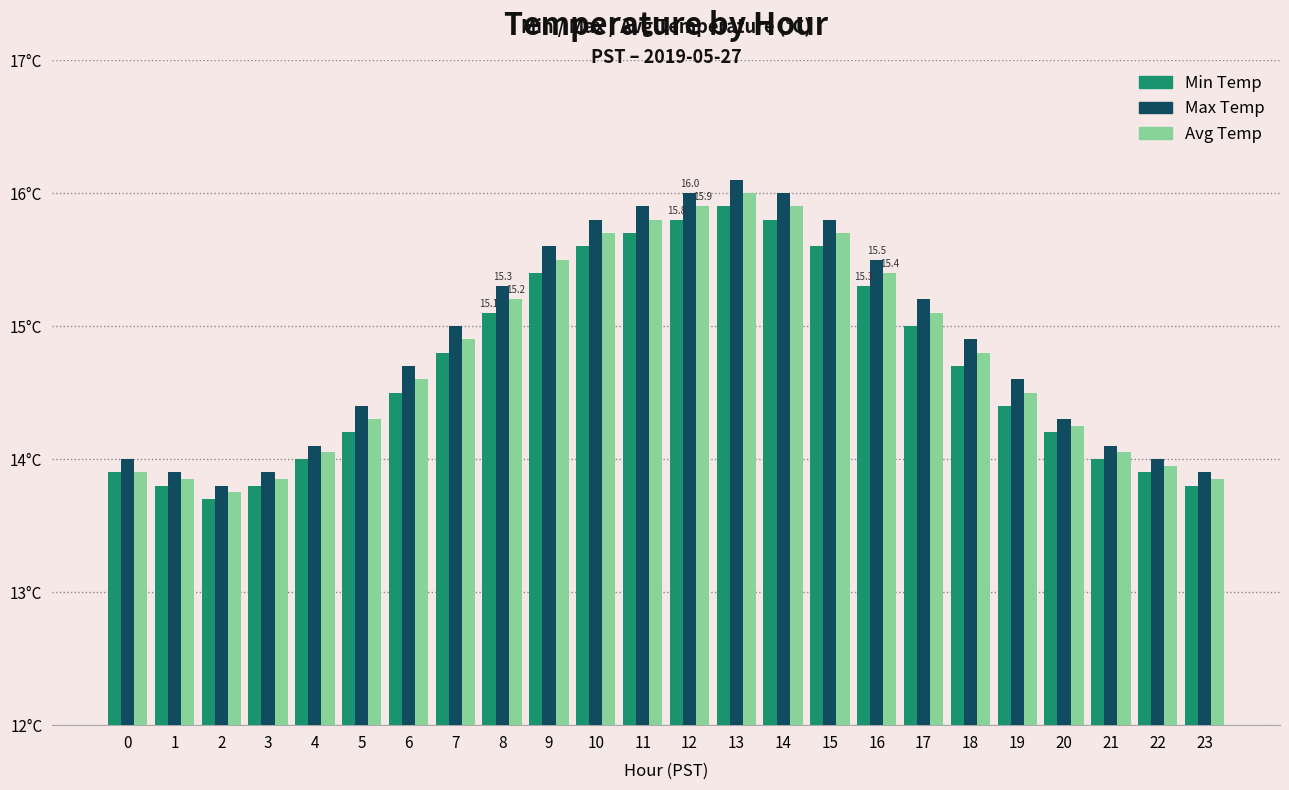

The Min Temp series shows 14.5 at 6. True or false?

True